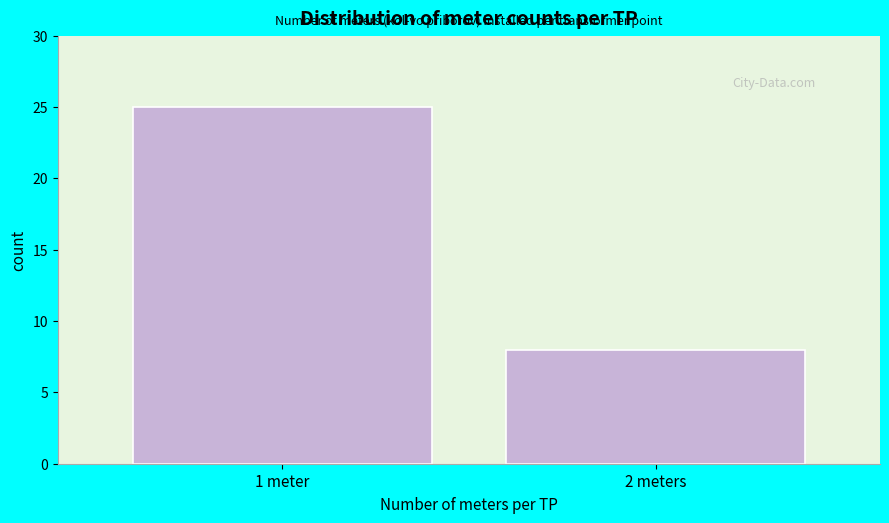

Reading left to right, extract all data points from this chart.

25	8